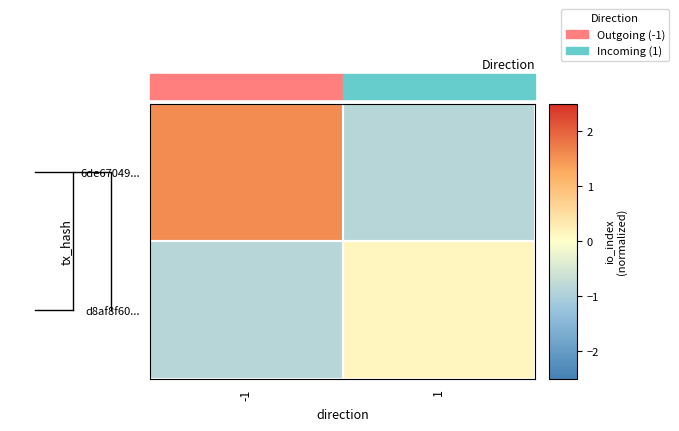

Is the value of 6de67049... at -1 greater than the value of d8af8f60... at -1?

Yes